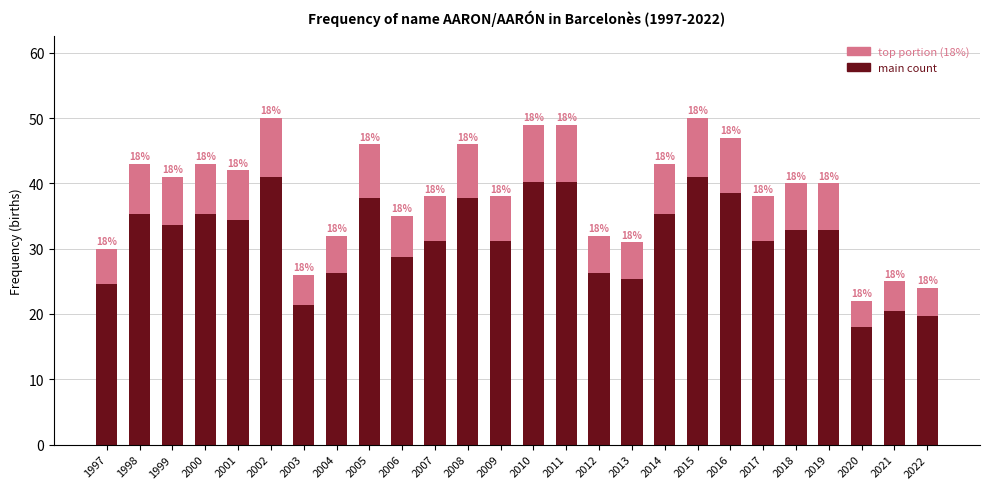

What is the total value across all series at 1997?

30.0